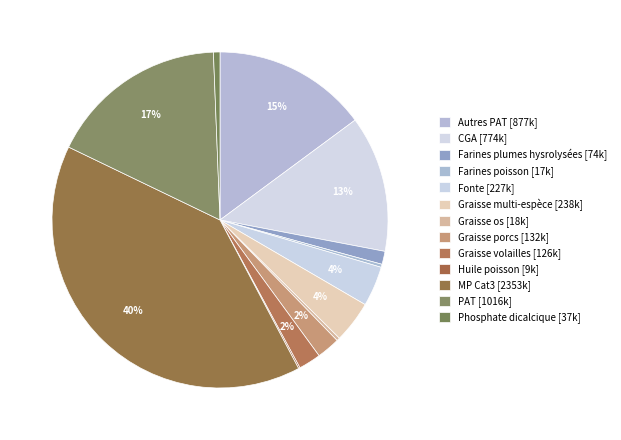

What percentage is the MP Cat3 slice, to the nearest percent?

40%